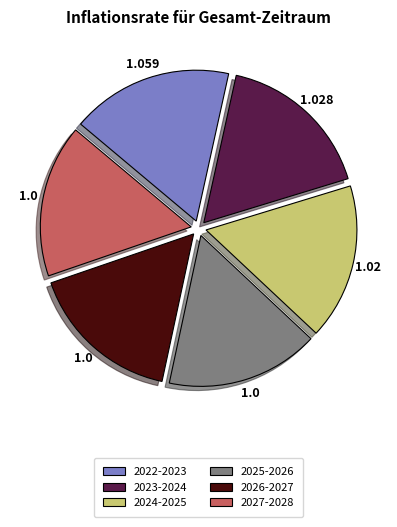

Combined, do 2022-2023 and 2023-2024 account for over 50%?

No